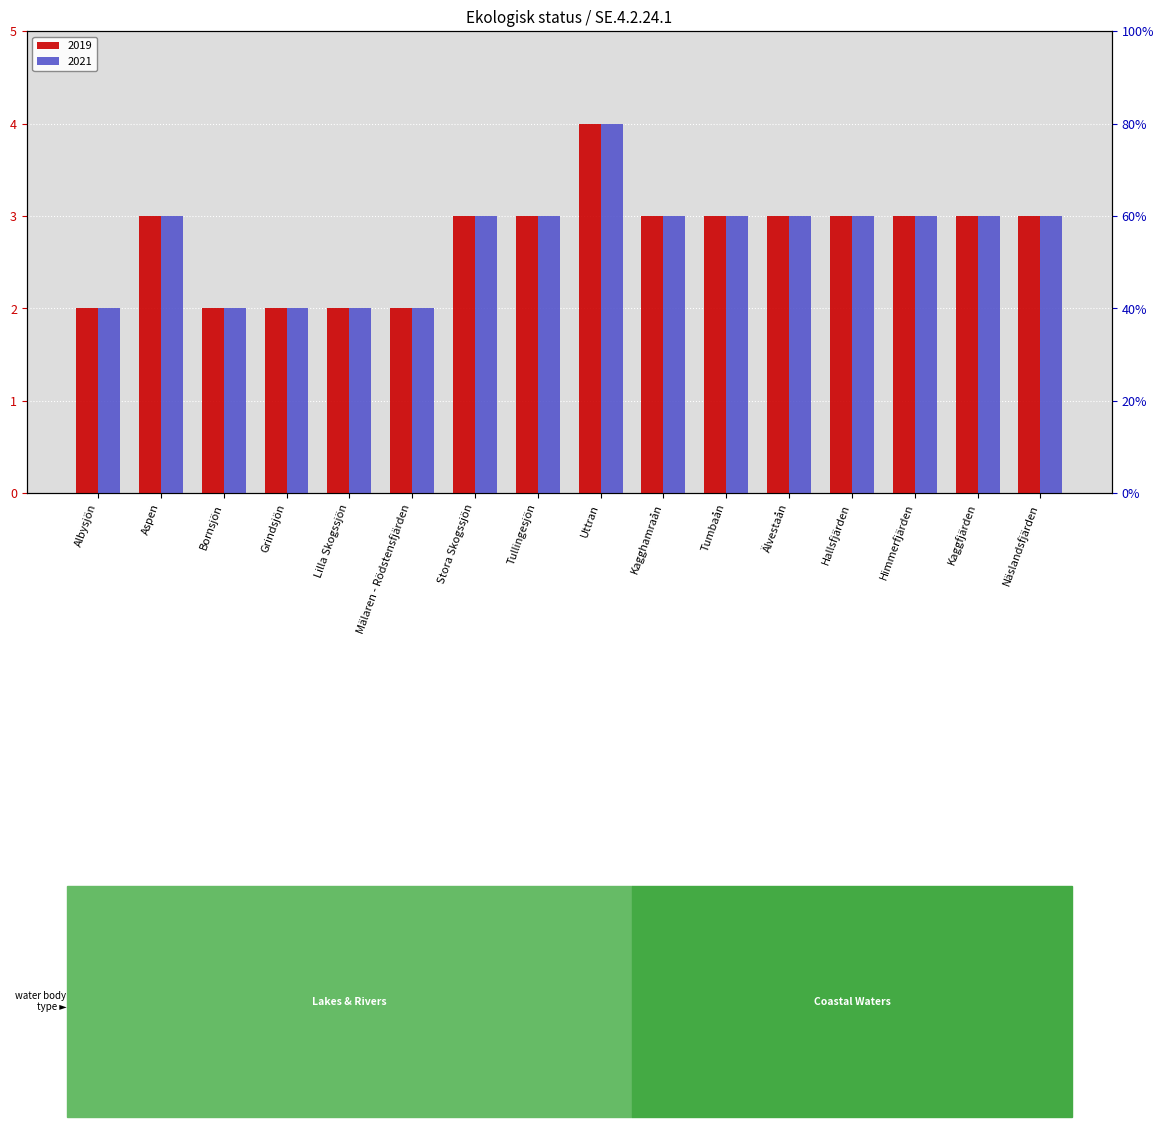

Count the 2021 values in the range 2 to 3.

15